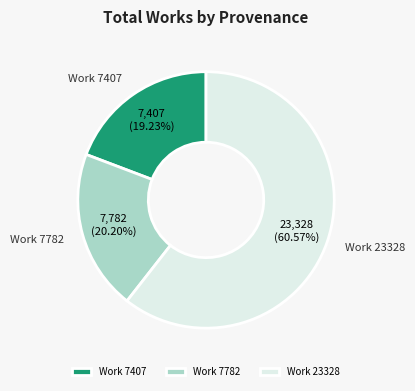

Is there a majority slice in this chart?

Yes